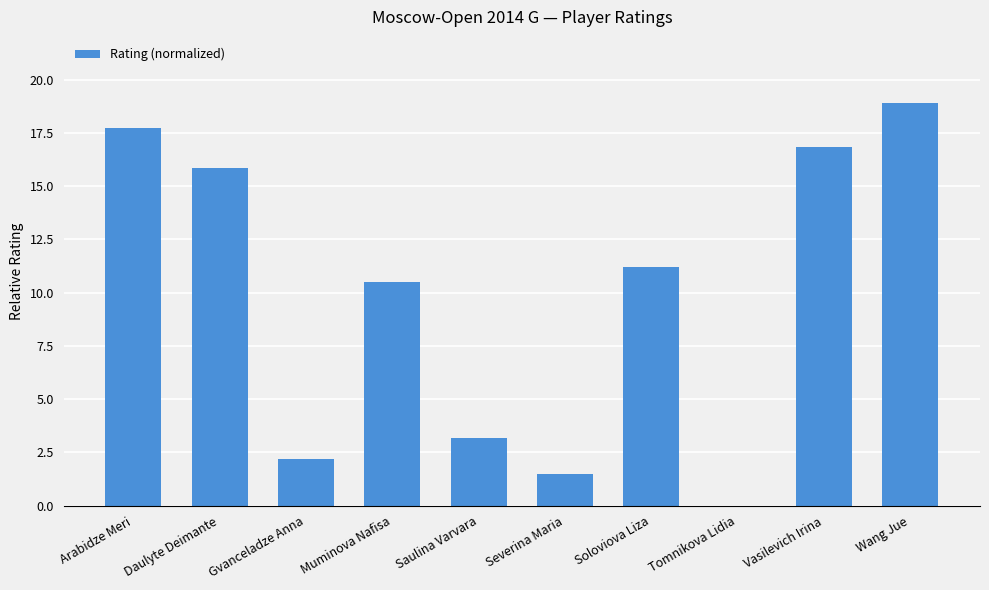

How many positive values are there?

9